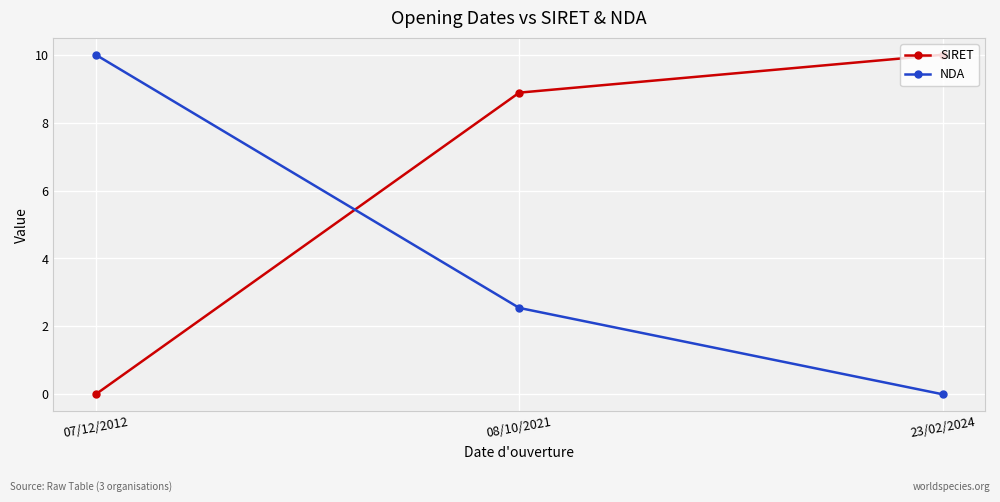

At which category is the sum across all series the highest?

08/10/2021